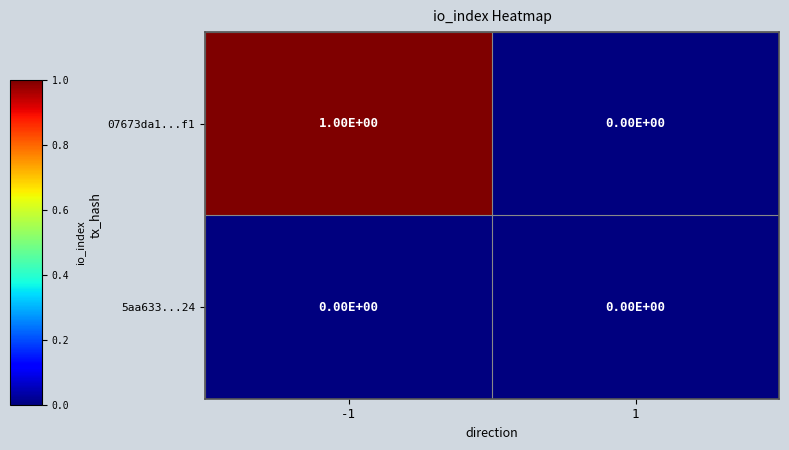

Reading left to right, transcribe all the data shown in this chart.

07673da1...f1: -1=1	1=0
5aa633...24: -1=0	1=0